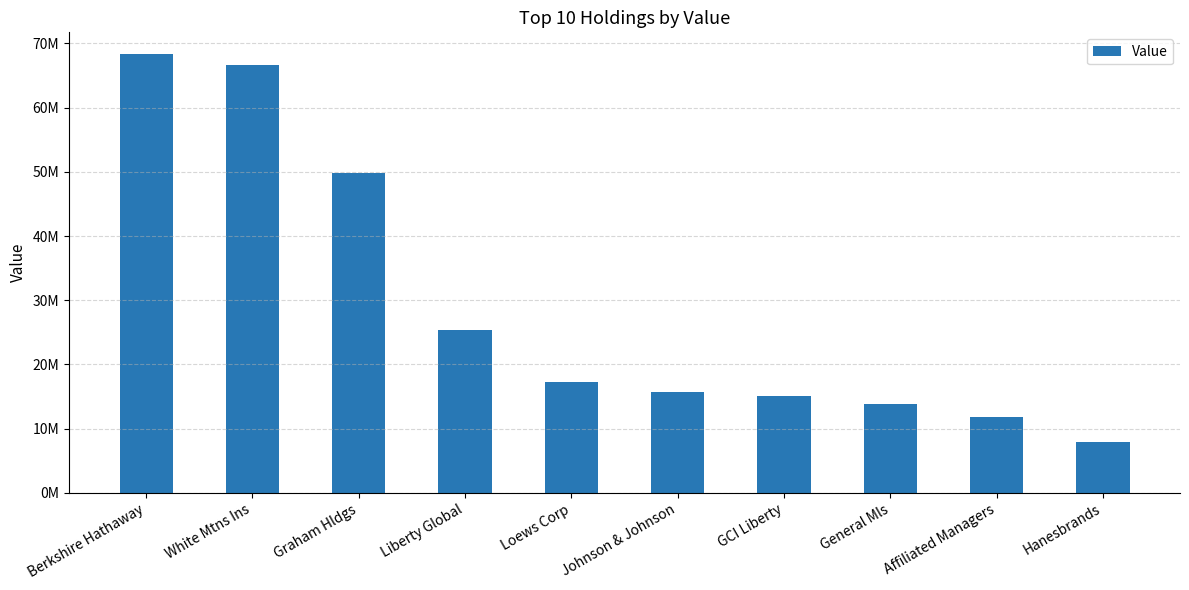

What is the average value?

29176700